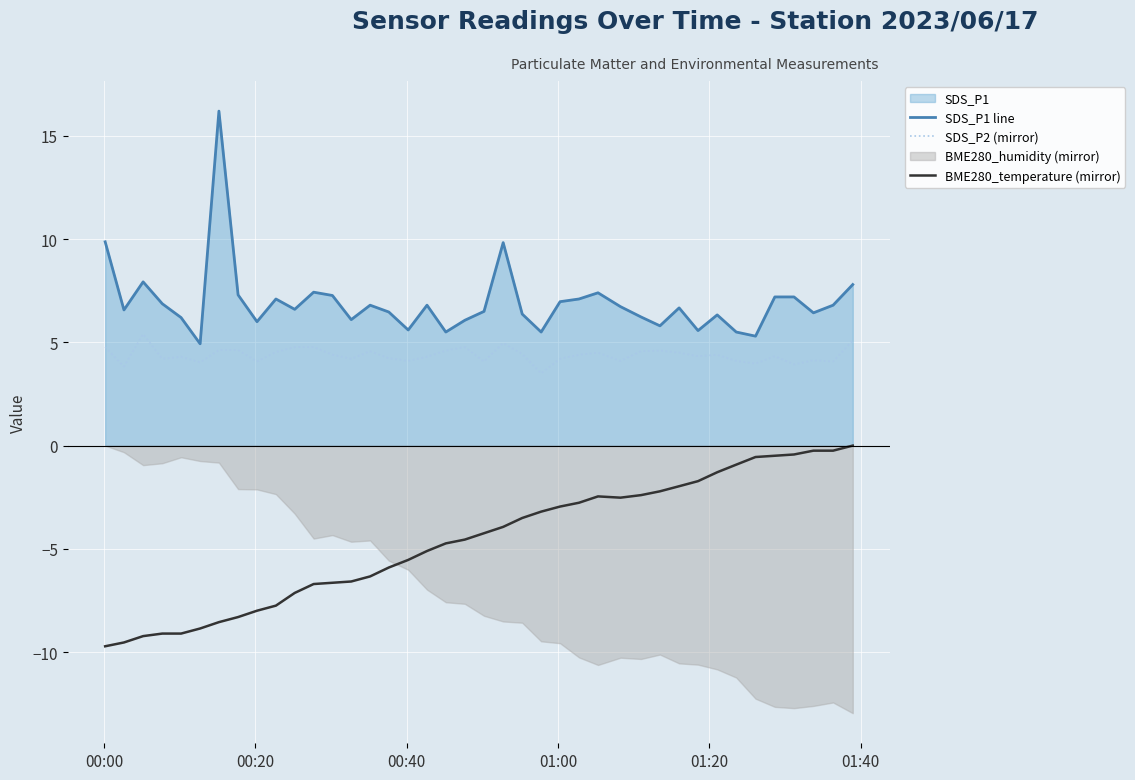

True or false: SDS_P1 line and BME280_temperature (mirror) intersect in this chart.

False